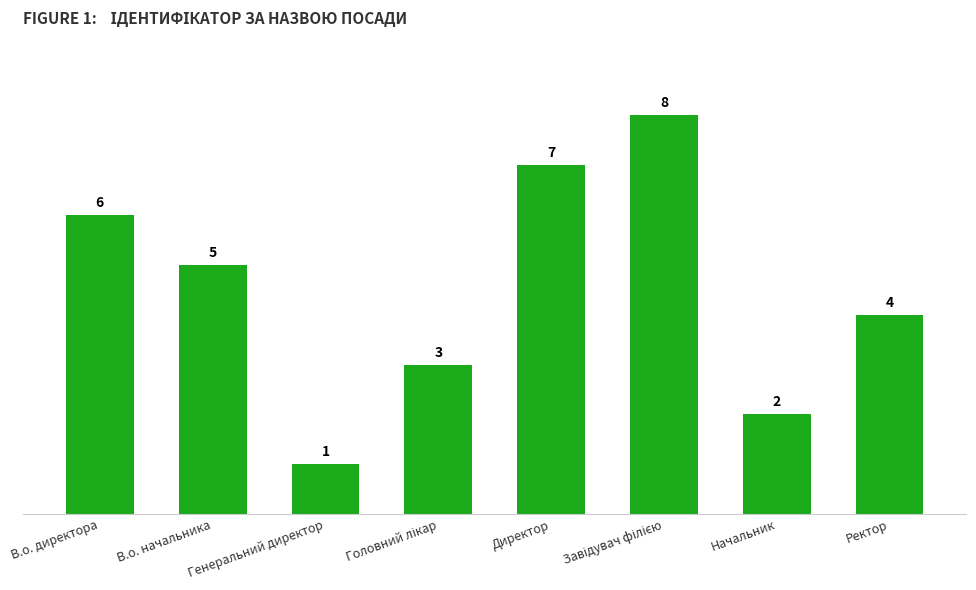

True or false: the data shows 7 at Директор.

True